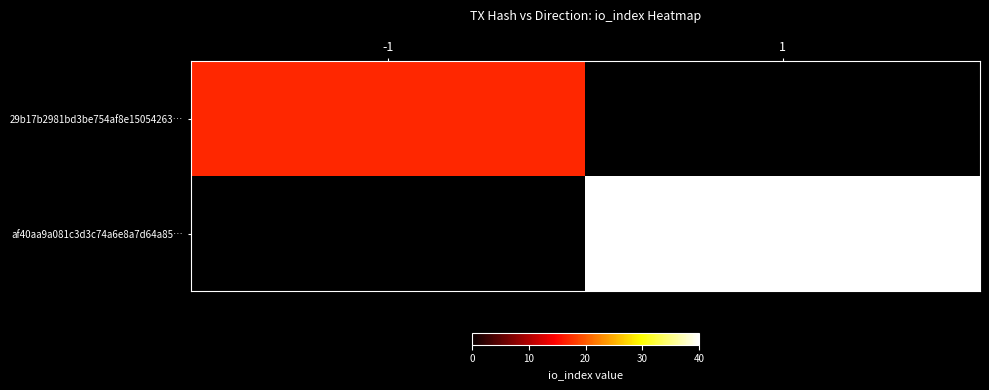

What is the approximate value of 29b17b2981bd3be754af8e15054263… at -1?

17.0